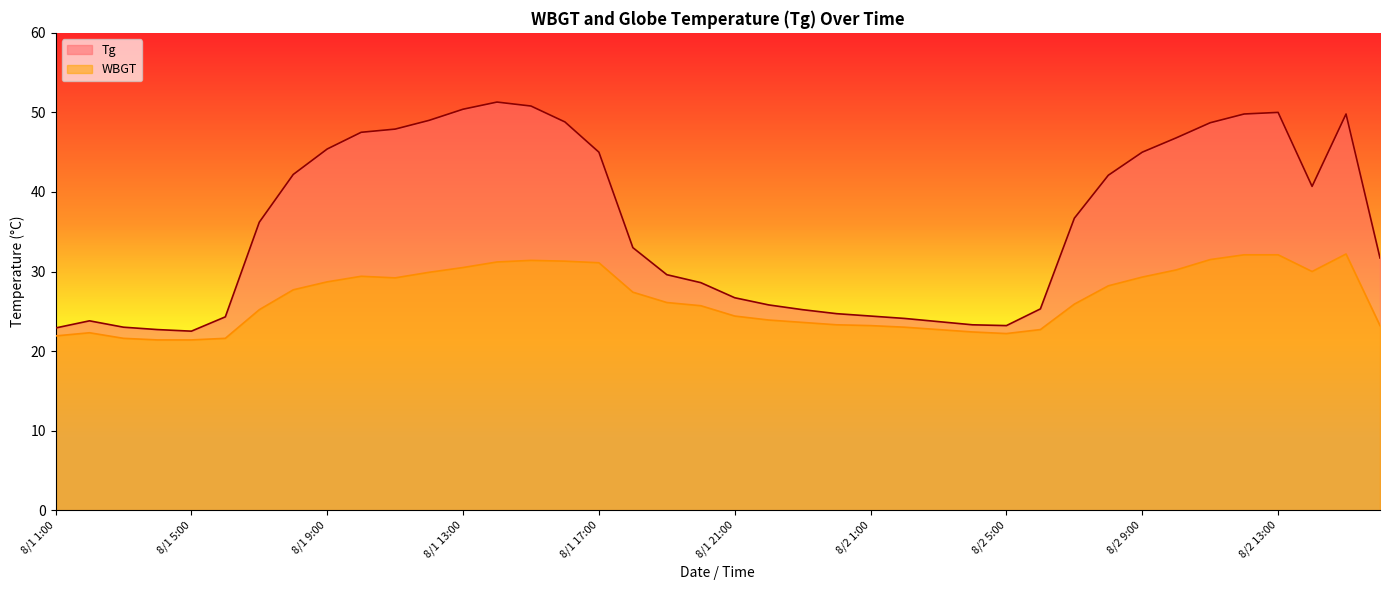

What value does the WBGT series have at 8/1 4:00?

21.4